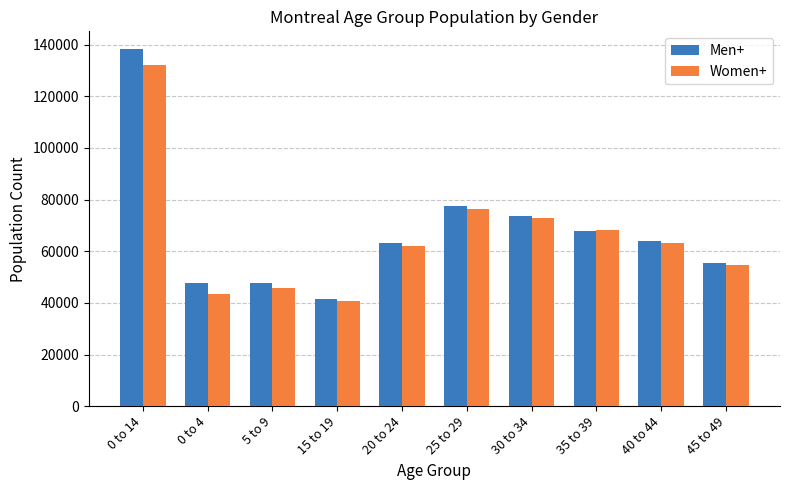

What value does the Women+ series have at 25 to 29?

76315